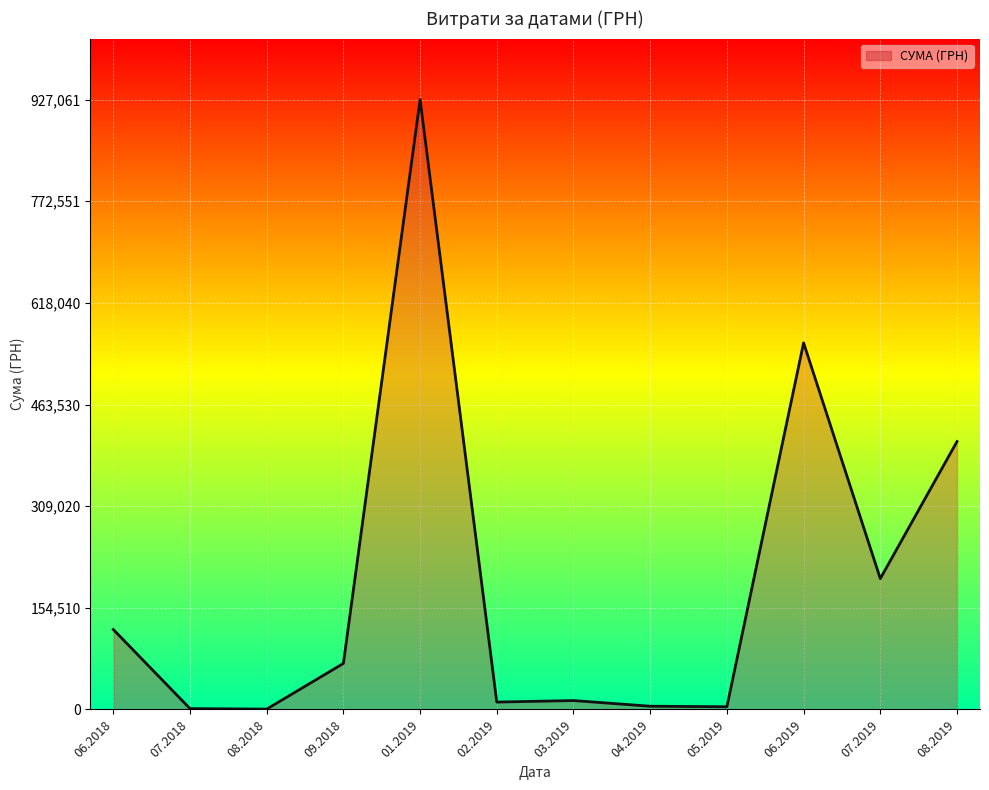

The value at 01.2019 is 506014.0. True or false?

False